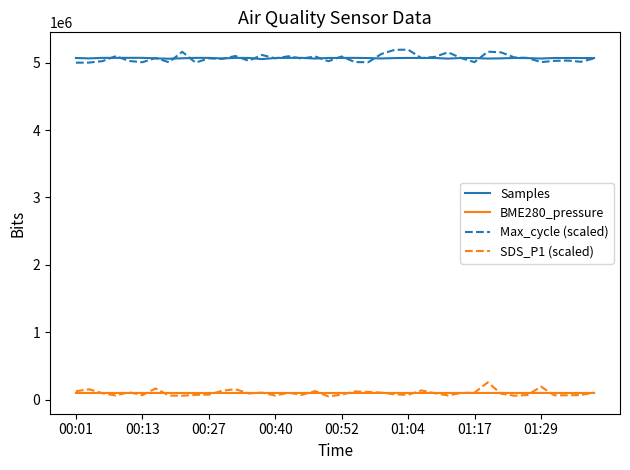

True or false: Samples and SDS_P1 (scaled) intersect in this chart.

False